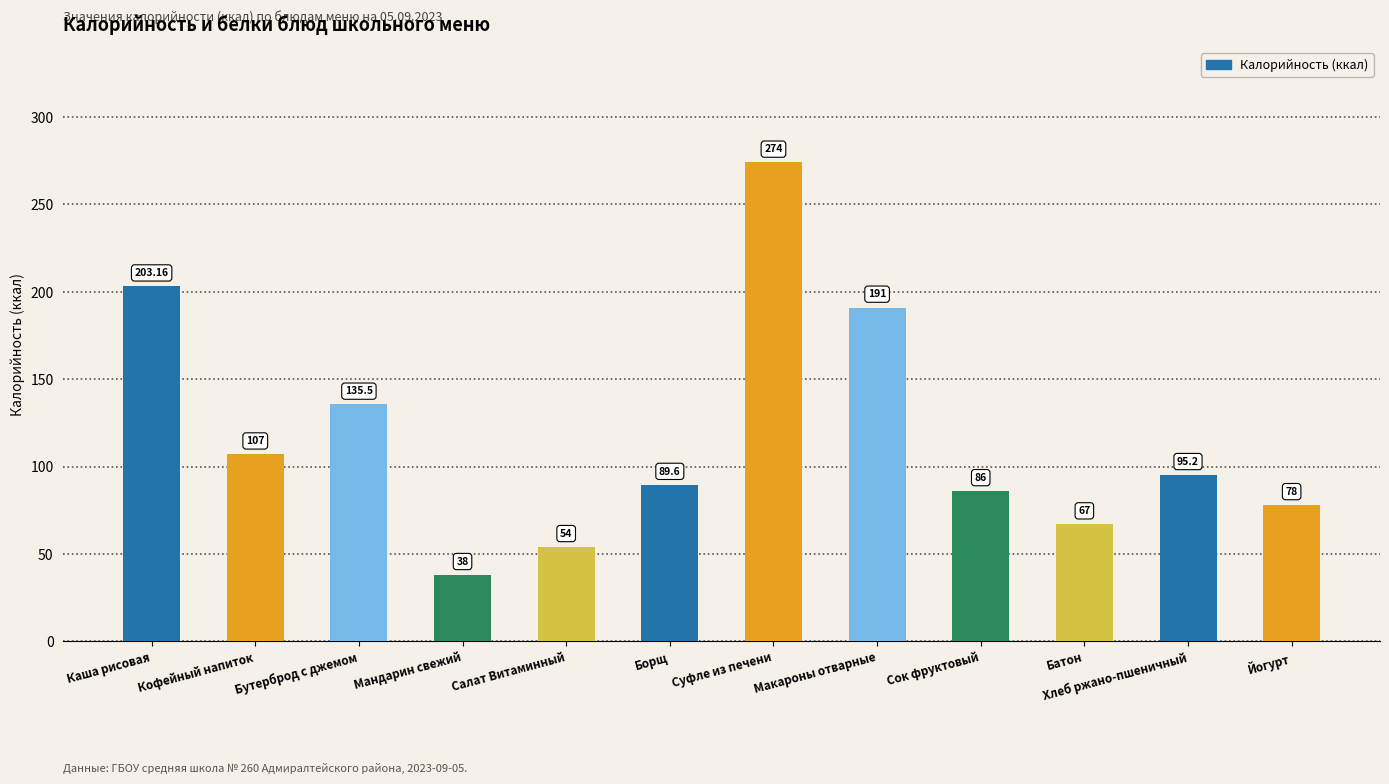

What is the label of the 6th bar from the left?

Борщ